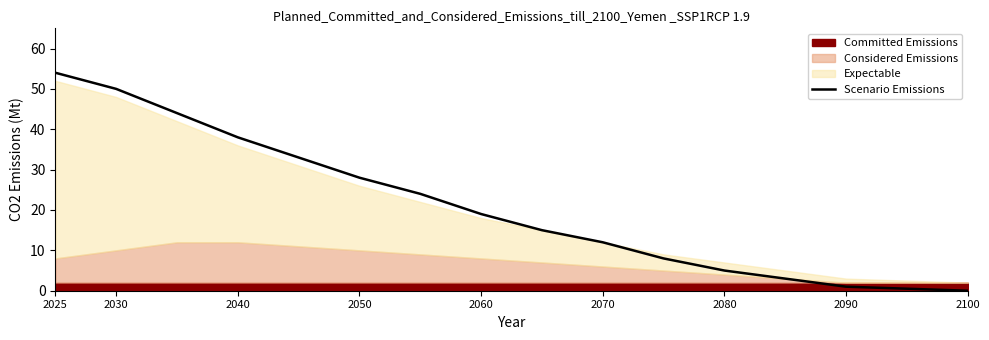

Does the chart display data point markers on the line(s)?

No